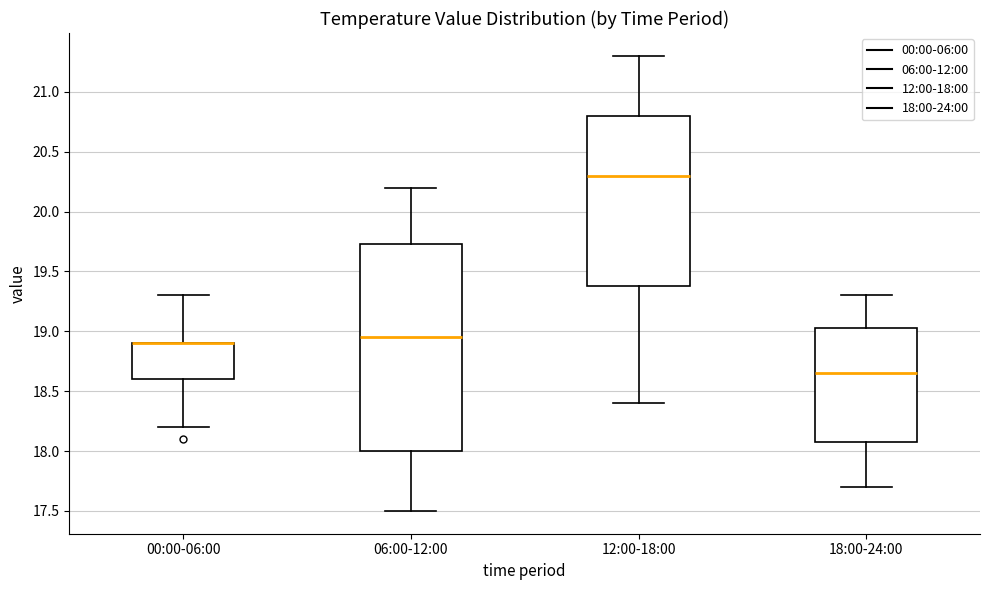

Which box is the tallest, from its lower edge to its upper edge?

06:00-12:00